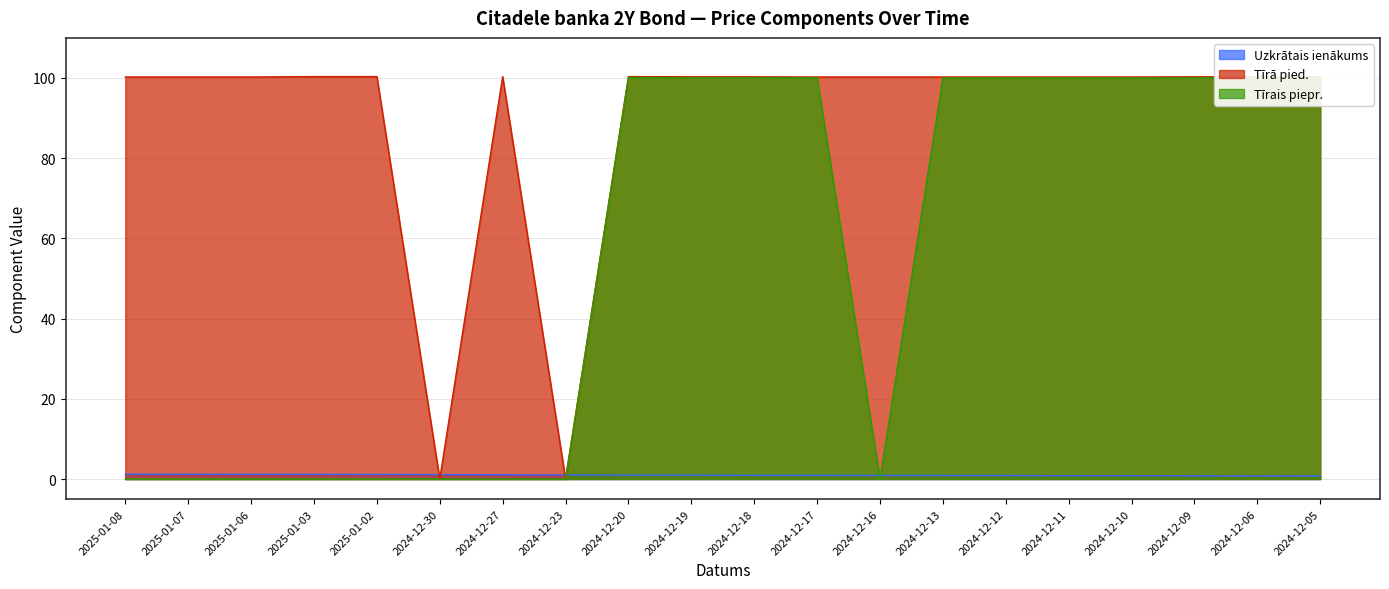

At 2024-12-11, list the series in order from smallest to largest.

Uzkrātais ienākums, Tīrais piepr., Tīrā pied.